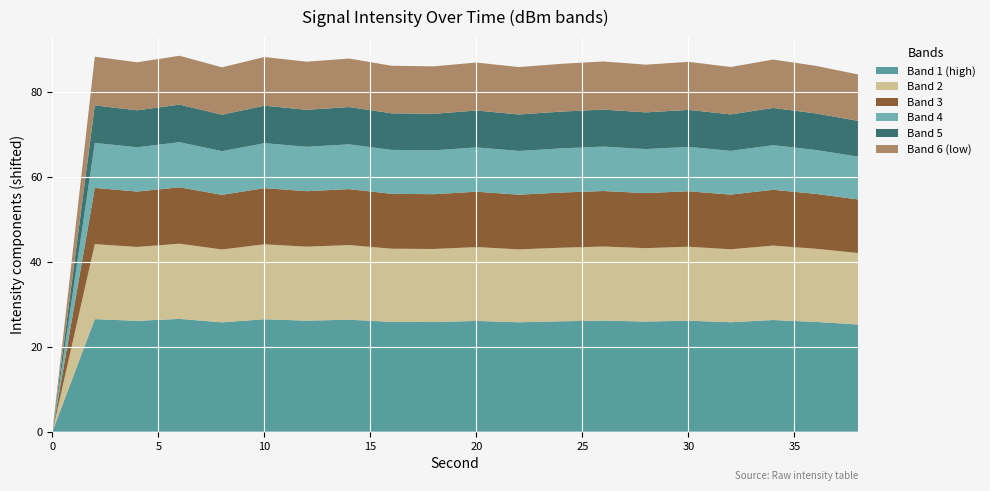

The Band 1 (high) series shows 0.0 at 0. True or false?

True